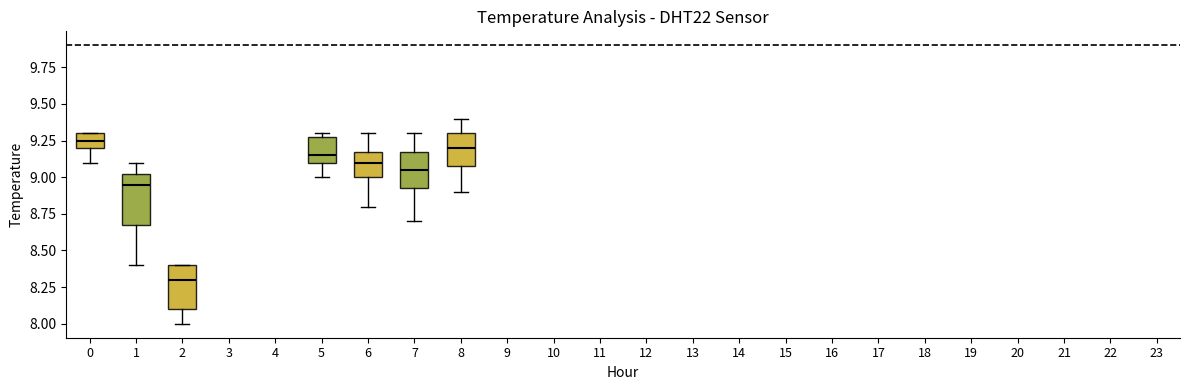

Reading left to right, read every box against the y-axis: the position of its median line, the range the box covers, and the ends of its whiskers. The values are not printed on the chart, so give them approximately, as read against the axis.

0: median 9.25, box 9.20 to 9.30, whiskers 9.10 to 9.30
1: median 8.95, box 8.70 to 9.05, whiskers 8.40 to 9.10
2: median 8.30, box 8.10 to 8.40, whiskers 8.00 to 8.40
5: median 9.15, box 9.10 to 9.30, whiskers 9.00 to 9.30 (just above the box's upper edge)
6: median 9.10, box 9.00 to 9.20, whiskers 8.80 to 9.30
7: median 9.05, box 8.95 to 9.20, whiskers 8.70 to 9.30
8: median 9.20, box 9.10 to 9.30, whiskers 8.90 to 9.40